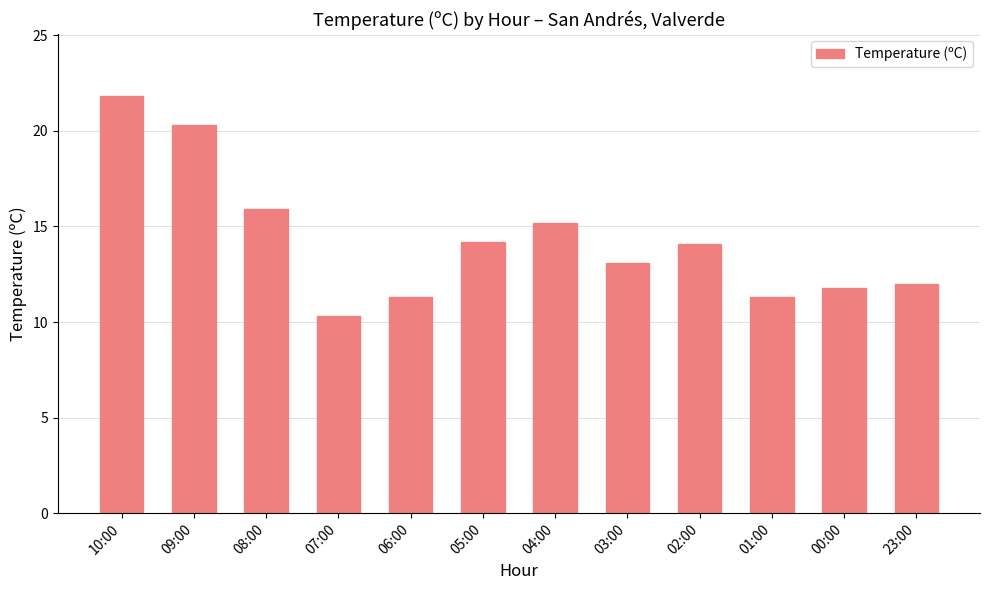

Is it true that the value at 08:00 is 26.8?

False